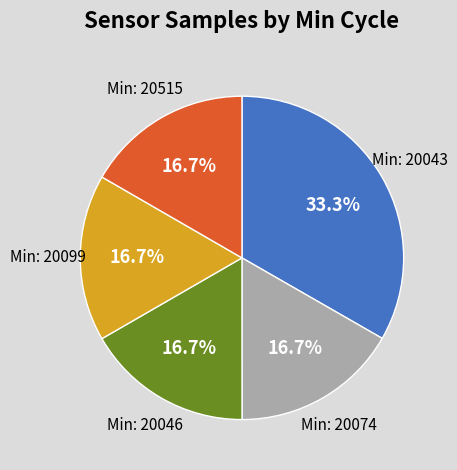

Does any single category account for the majority?

No